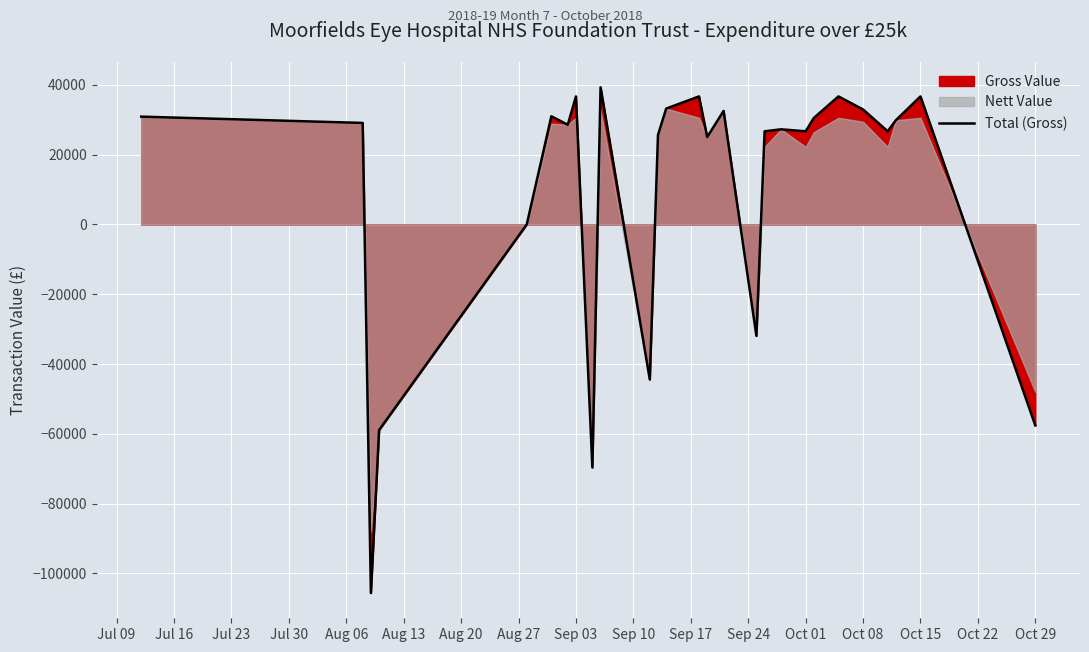

What is the sum of the values at Oct 08 and Jul 16?

65820.0